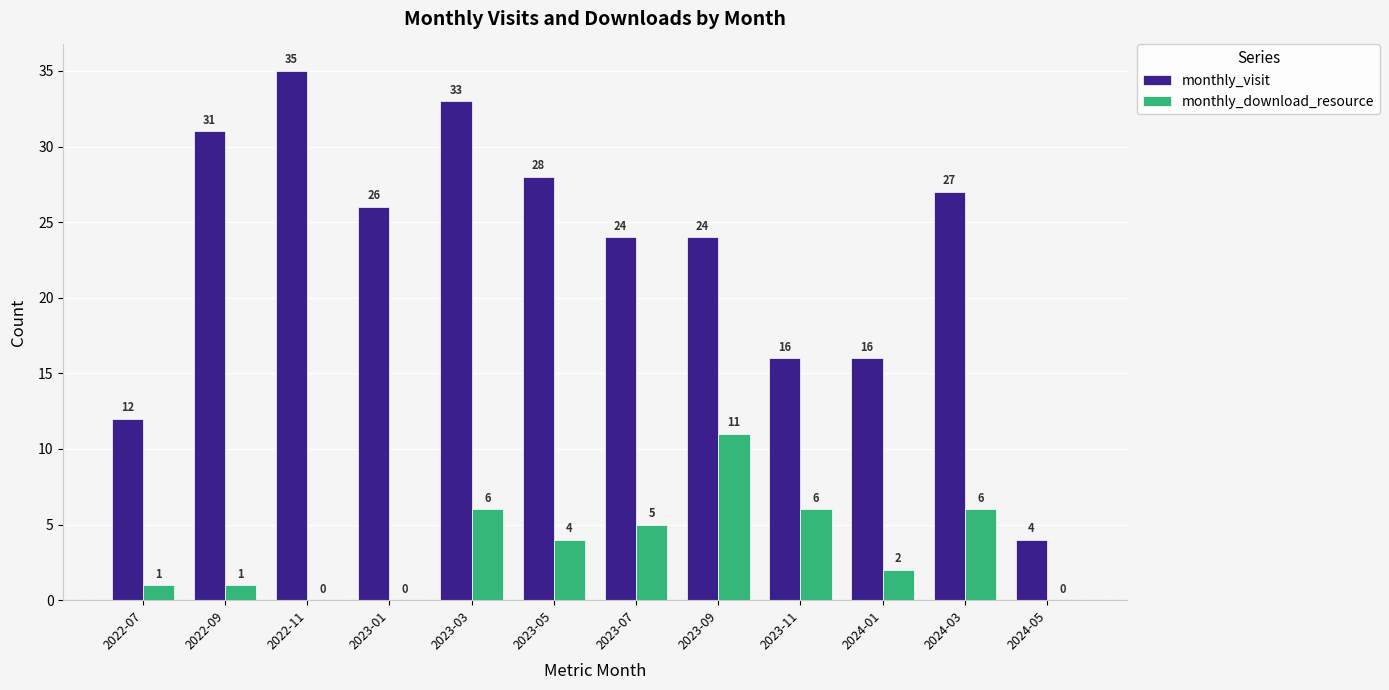

Reading left to right, list all the values displayed in this chart.

monthly_visit: 2022-07=12	2022-09=31	2022-11=35	2023-01=26	2023-03=33	2023-05=28	2023-07=24	2023-09=24	2023-11=16	2024-01=16	2024-03=27	2024-05=4
monthly_download_resource: 2022-07=1	2022-09=1	2022-11=0	2023-01=0	2023-03=6	2023-05=4	2023-07=5	2023-09=11	2023-11=6	2024-01=2	2024-03=6	2024-05=0